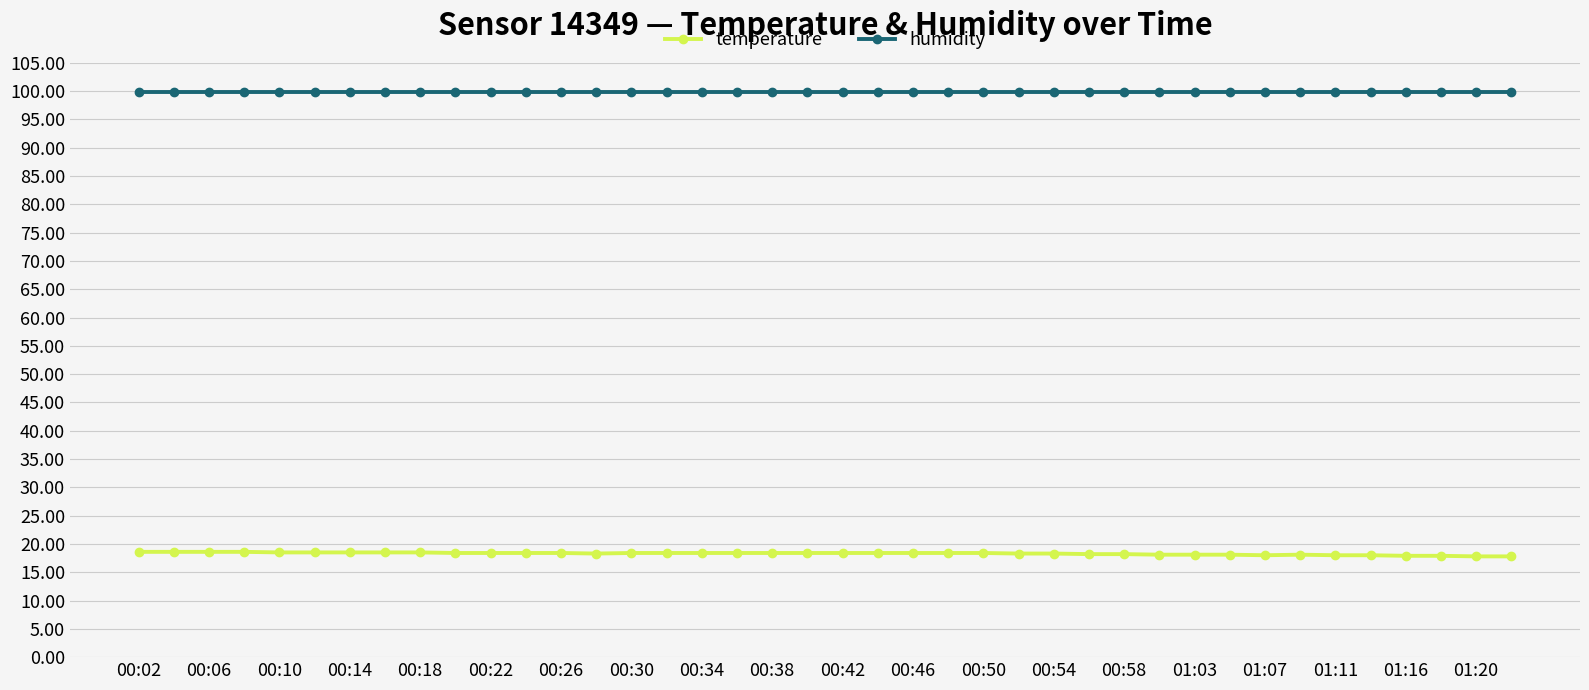

What is the value of the humidity point at the 6th from the left?

99.9